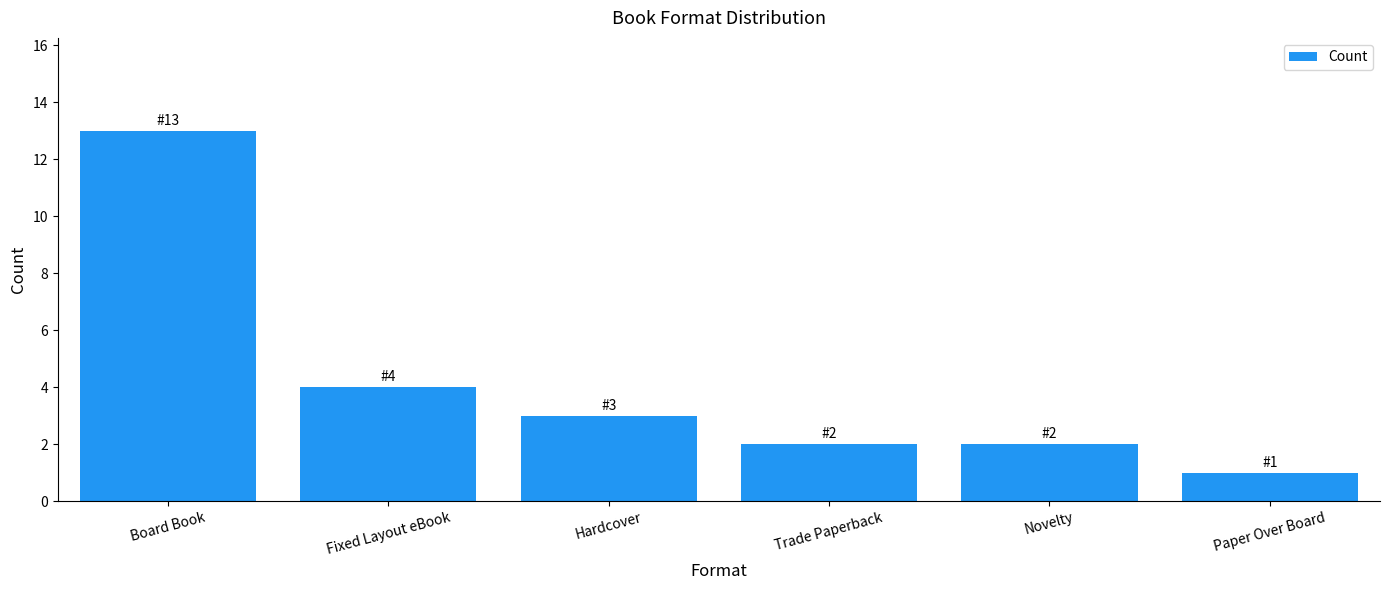

What is the change in value from Board Book to Trade Paperback?

-11